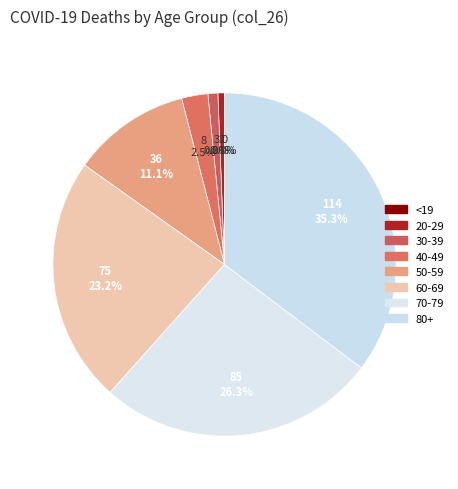

What is the change in value from 20-29 to 70-79?

+83